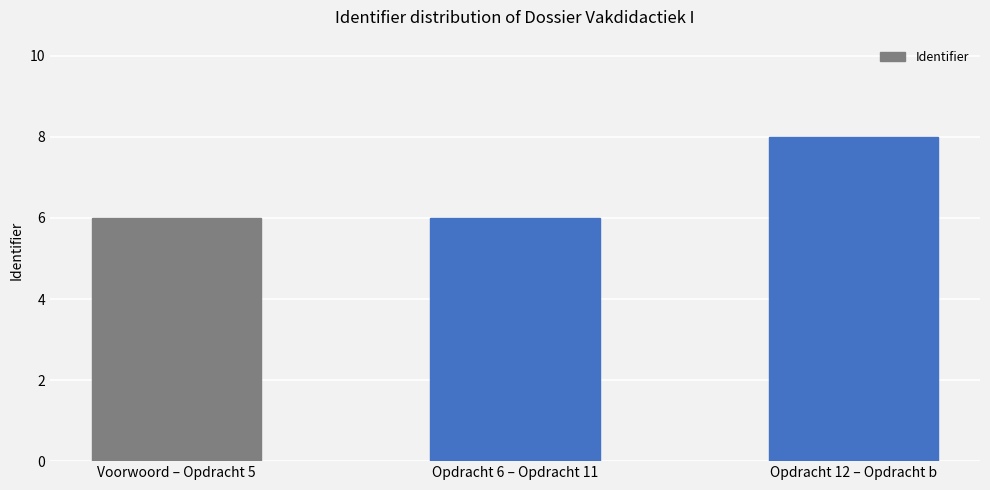

What is the label of the 3rd bar from the right?

Voorwoord – Opdracht 5